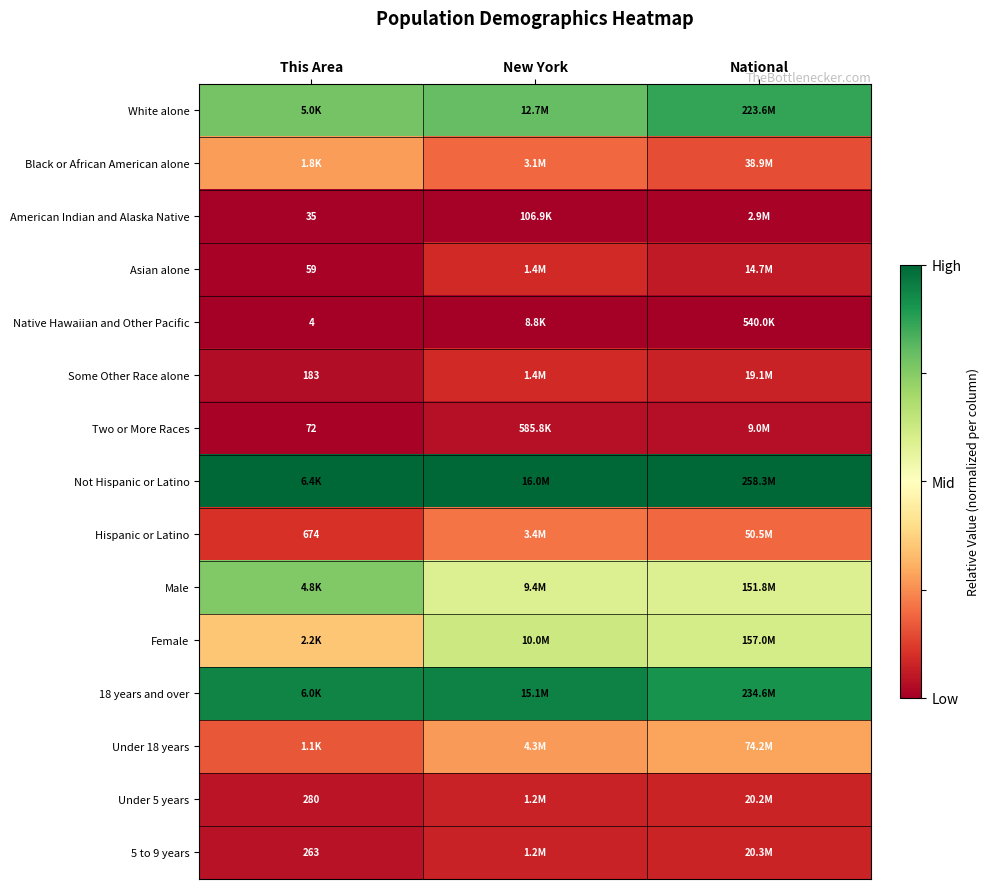

Where is Some Other Race alone nearest to the value 0?

This Area